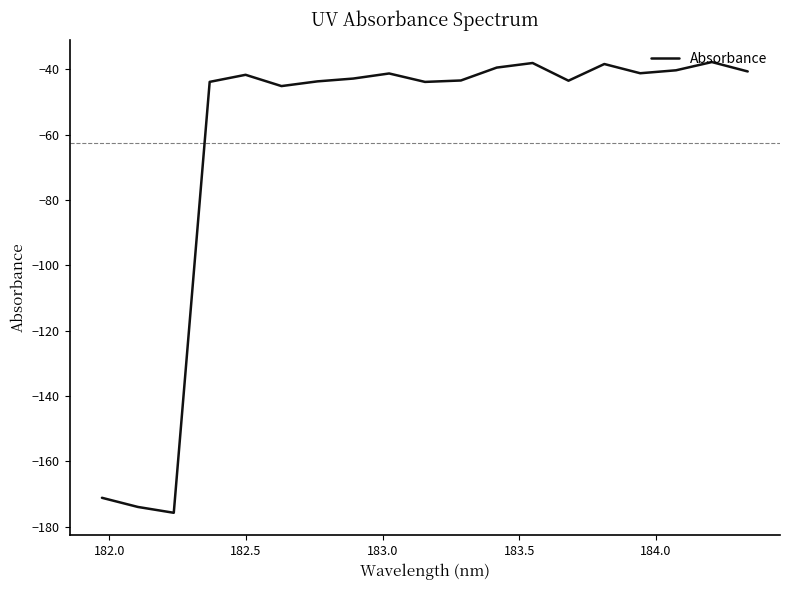

What is the difference between the maximum and minimum values?

138.0